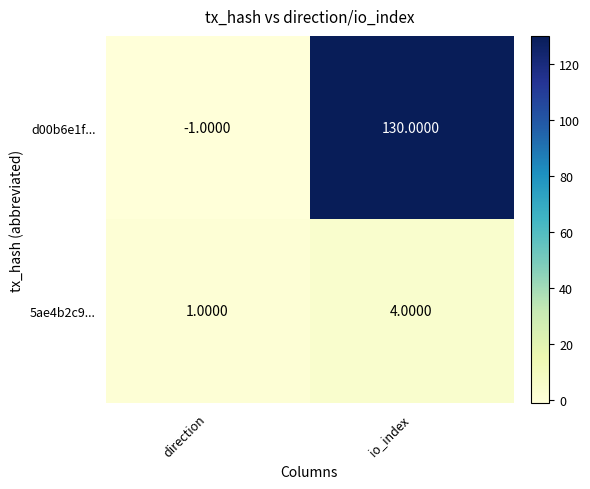

What is the difference between the highest and lowest values at io_index?

126